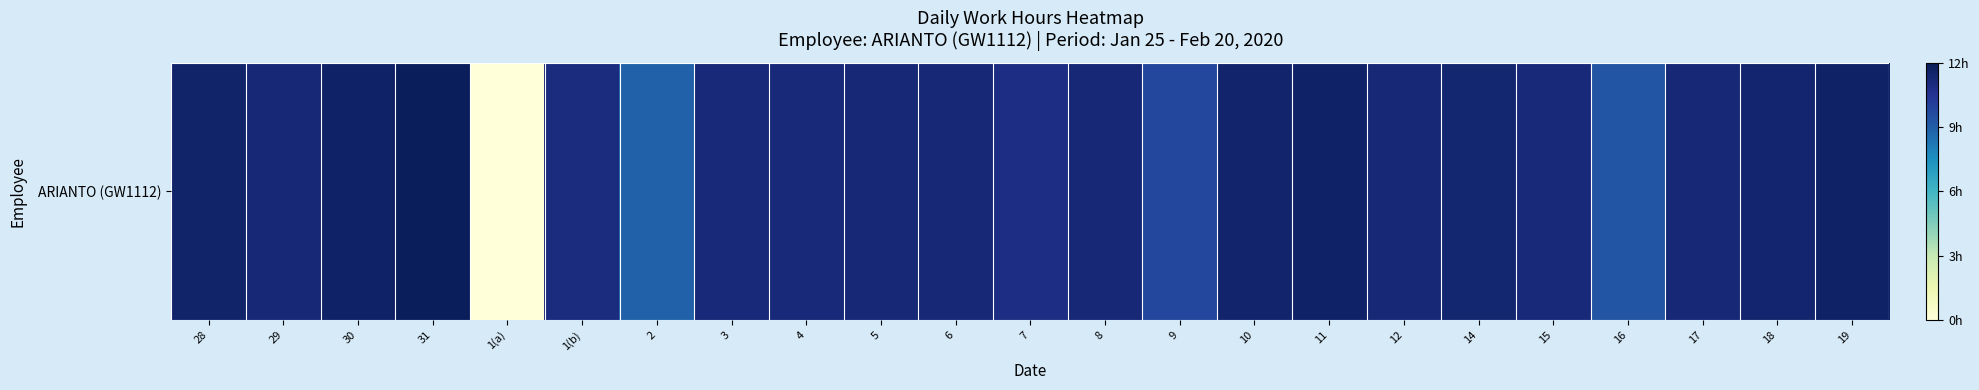

The value at 12 is 7.8. True or false?

False